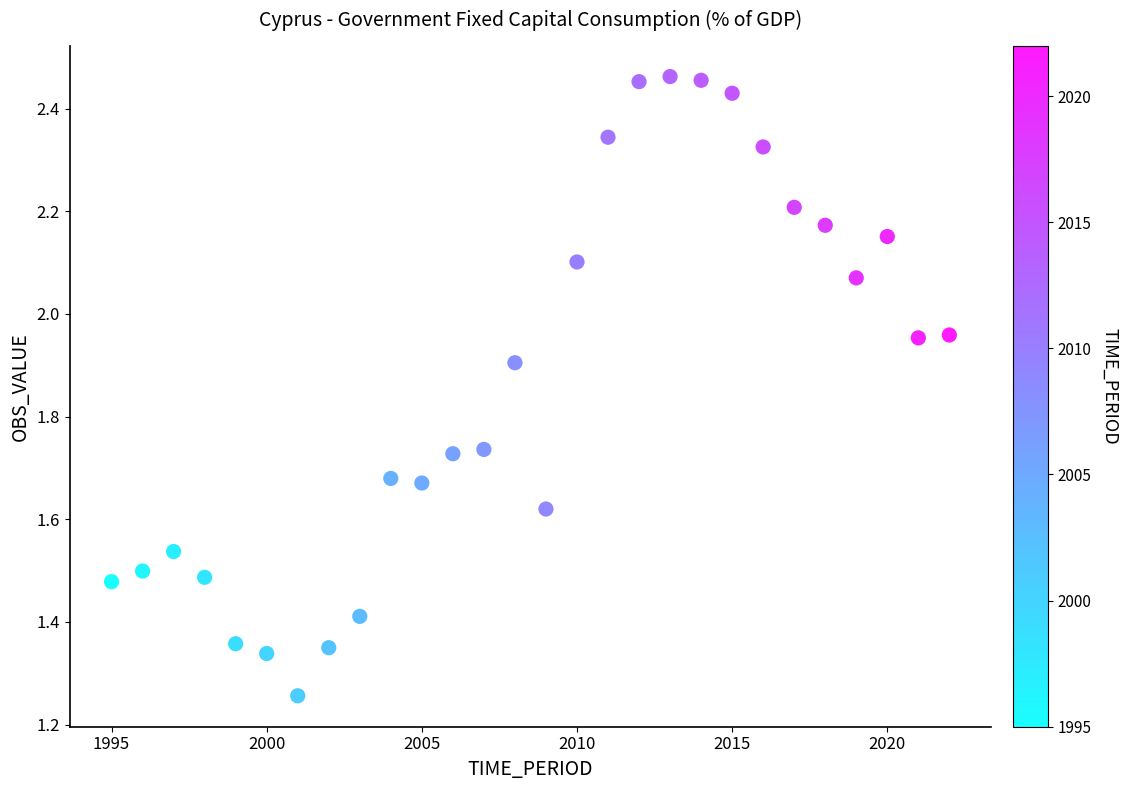

What is the range of X values (max minus min)?

27.0